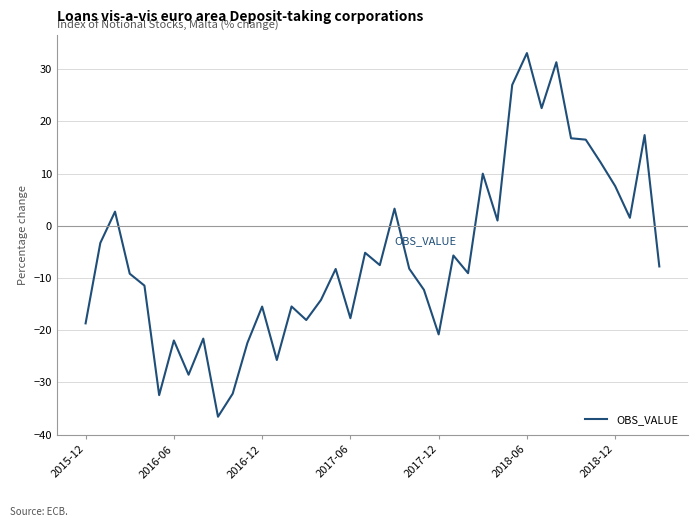

What is the maximum value shown in the chart?

33.1